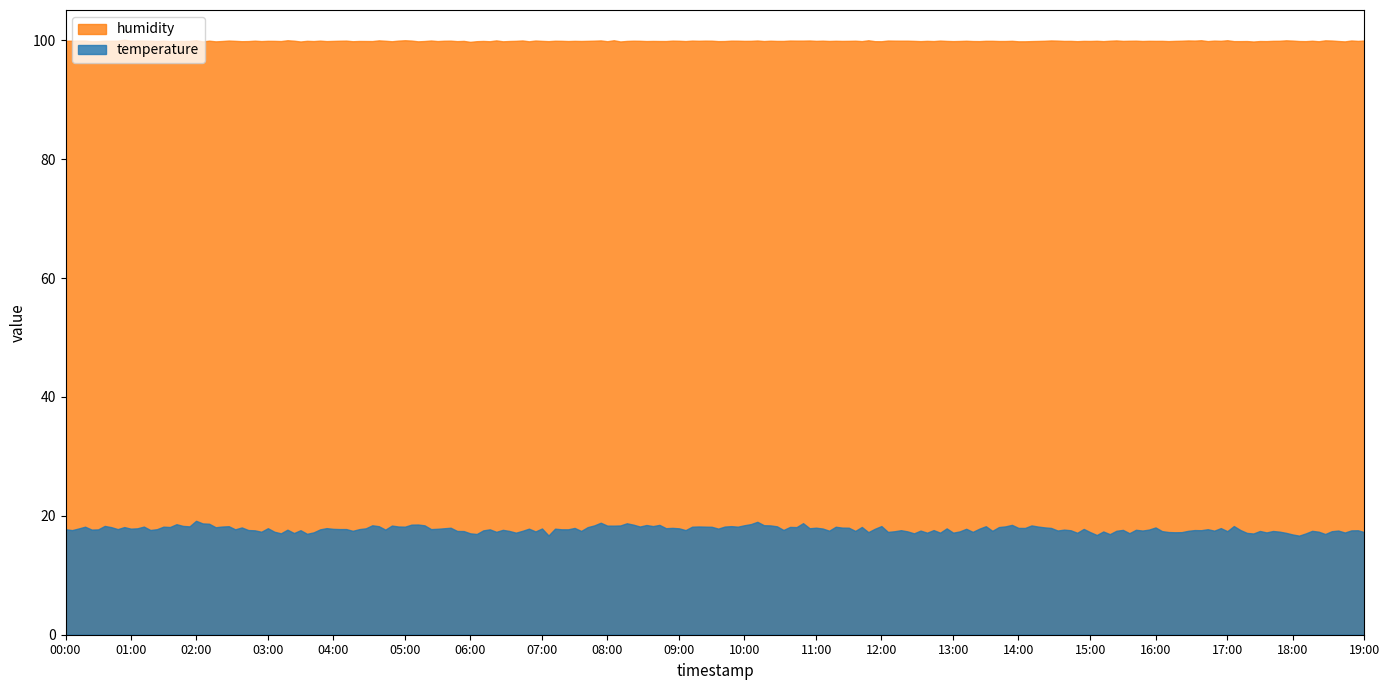

At how many categories does at least one series exceed 60?

200